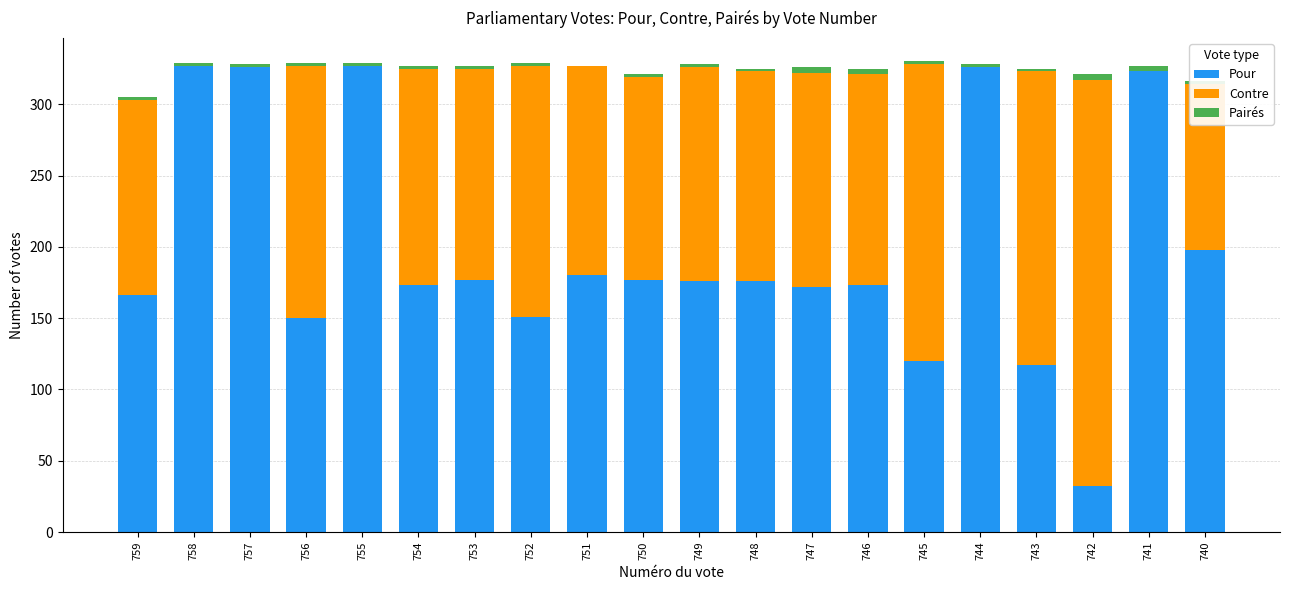

Are the bars grouped side by side (vs. stacked)?

No